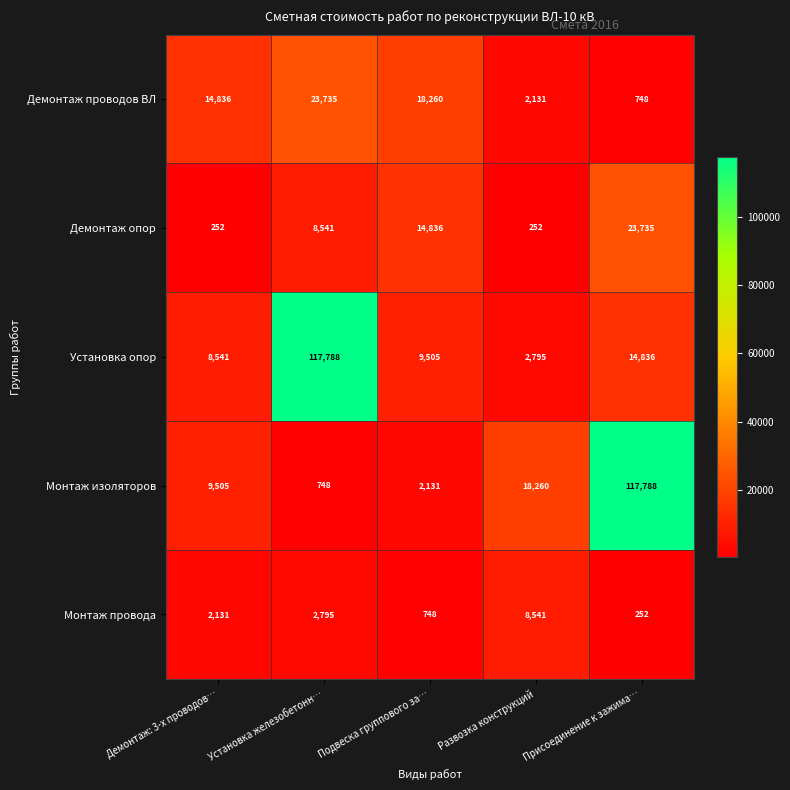

Count the number of categories in the chart.

5